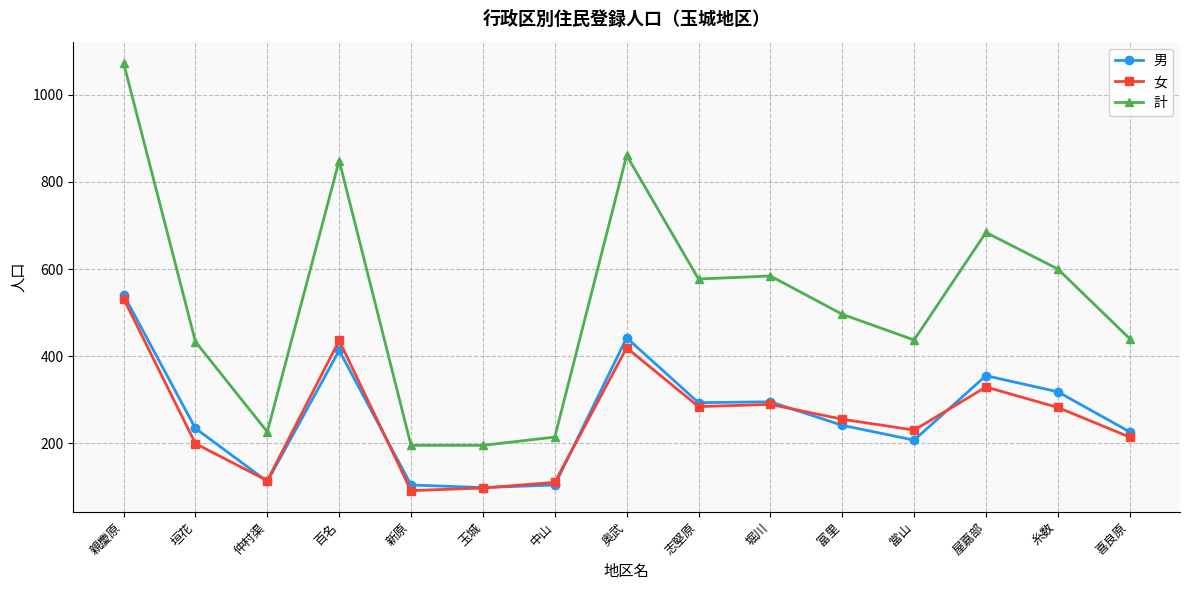

At 親慶原, list the series in order from largest to smallest.

計, 男, 女